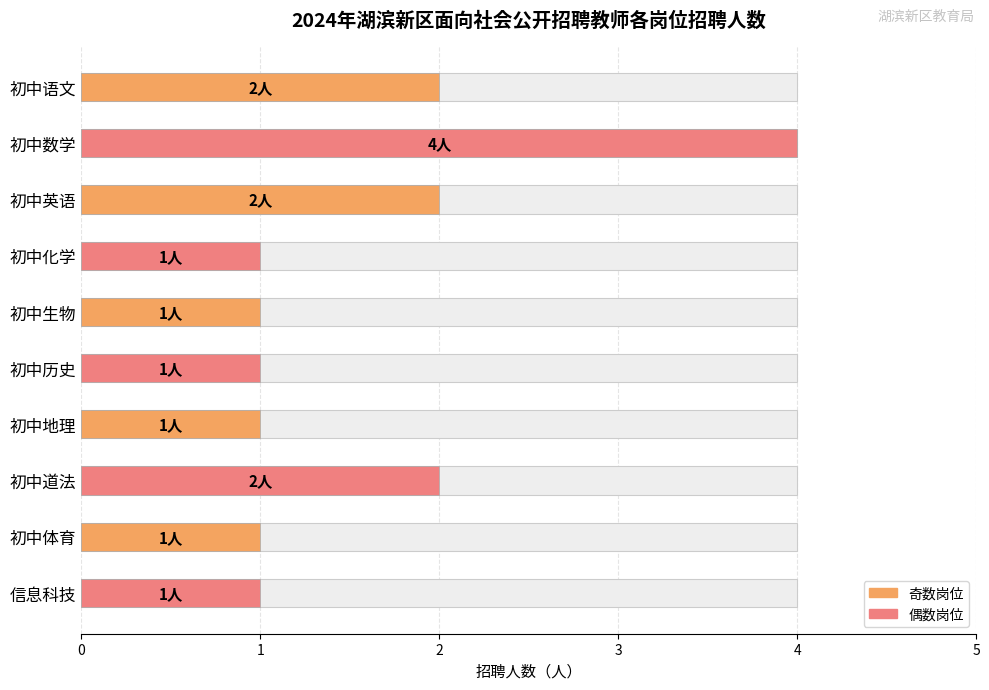

List the labels in order of value, smallest first.

初中化学, 初中生物, 初中历史, 初中地理, 初中体育, 信息科技, 初中语文, 初中英语, 初中道法, 初中数学